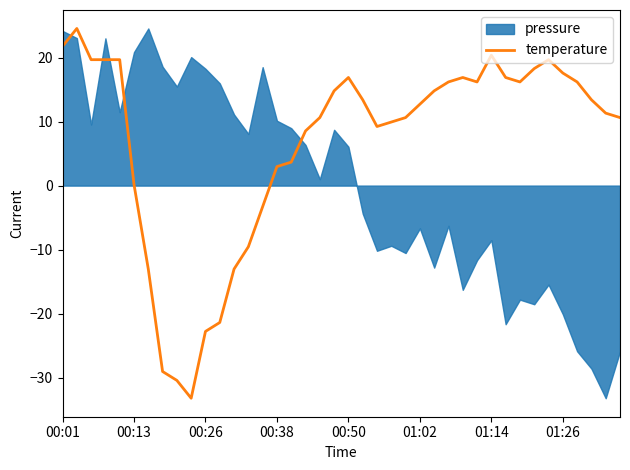

What is the minimum value for temperature?

-33.2